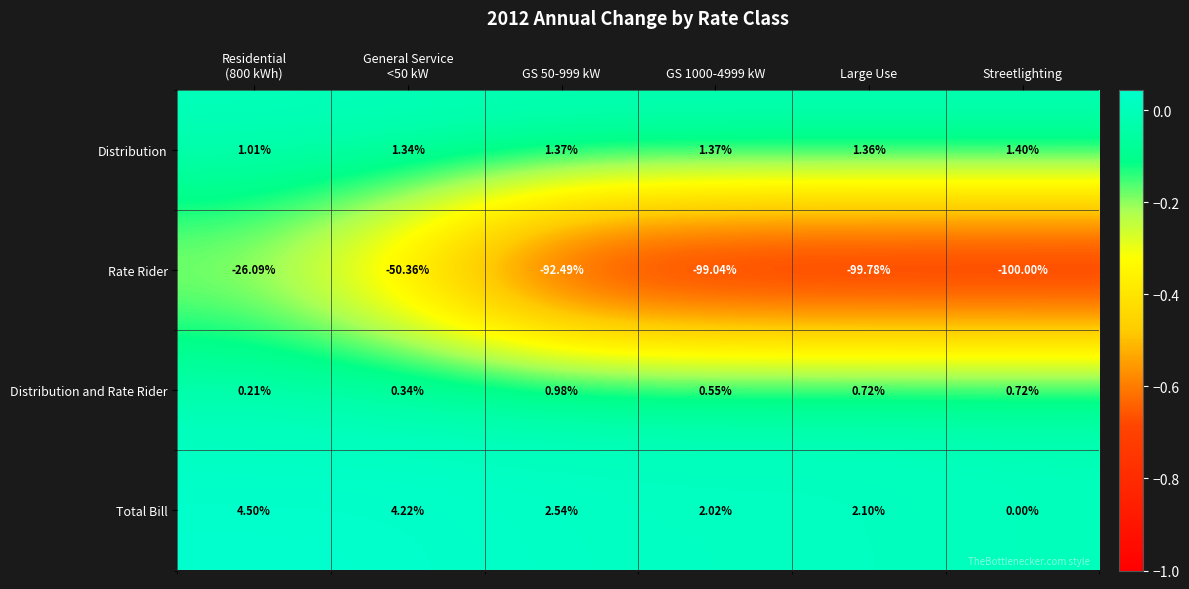

Which category has the lowest value across all series?

Streetlighting